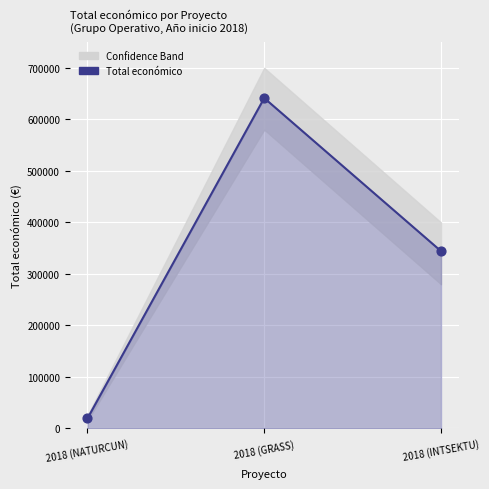

What is the change in value from 2018 (GRASS) to 2018 (INTSEKTU)?

-297093